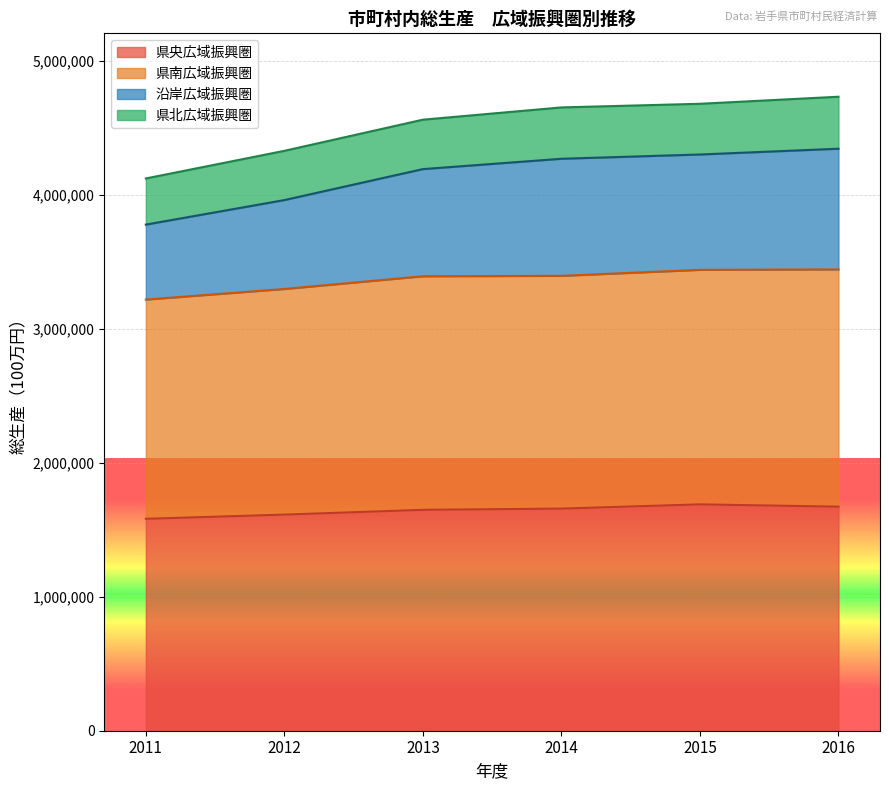

What is the highest value of the 県央広域振興圏 series?

1689968